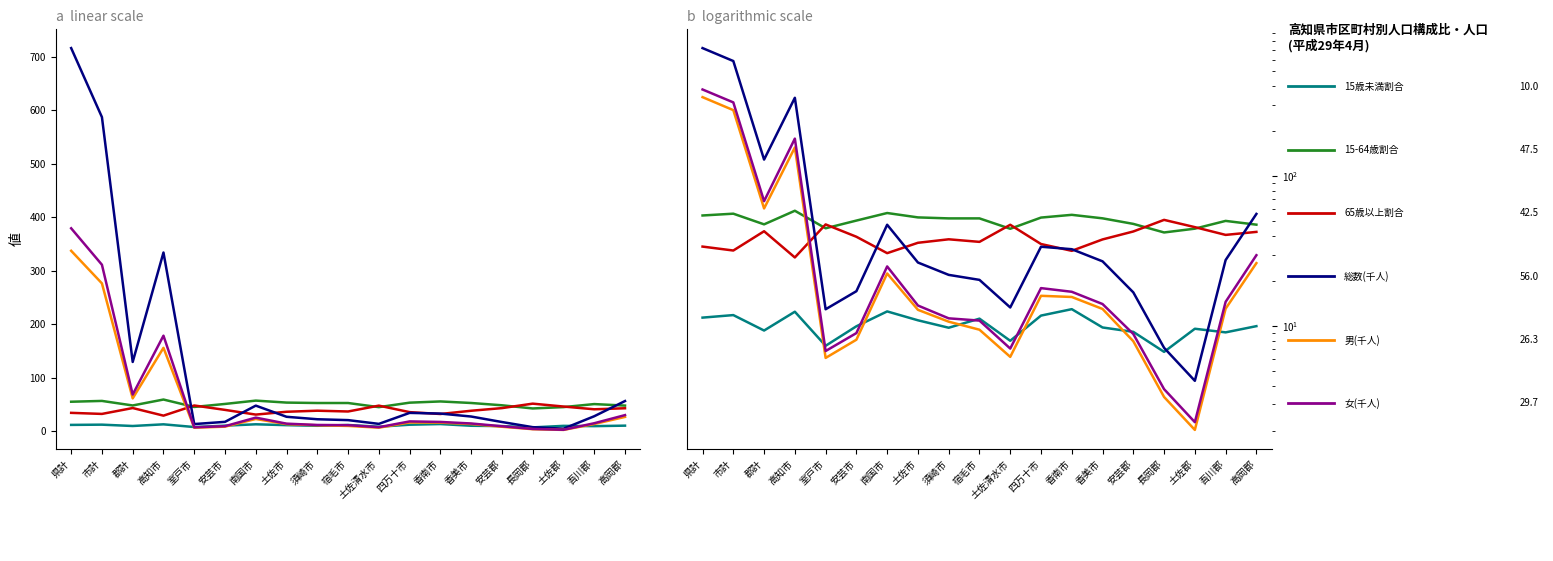

Is the value of 男(千人) at 室戸市 greater than the value of 15-64歳割合 at 土佐郡?

No